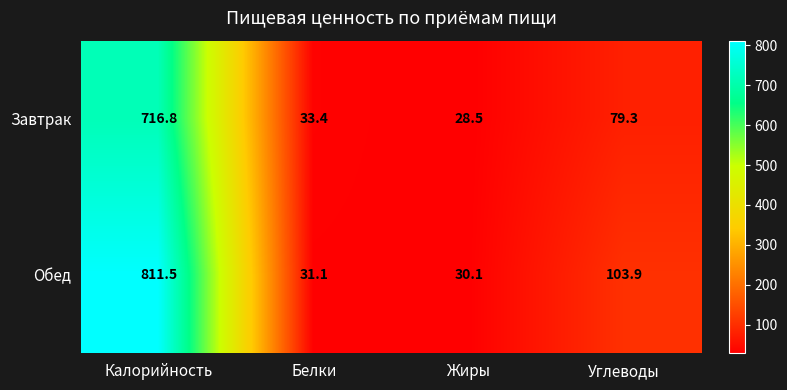

Reading left to right, what are all the values shown in this chart?

Завтрак: 716.8	33.4	28.5	79.3
Обед: 811.5	31.1	30.1	103.9